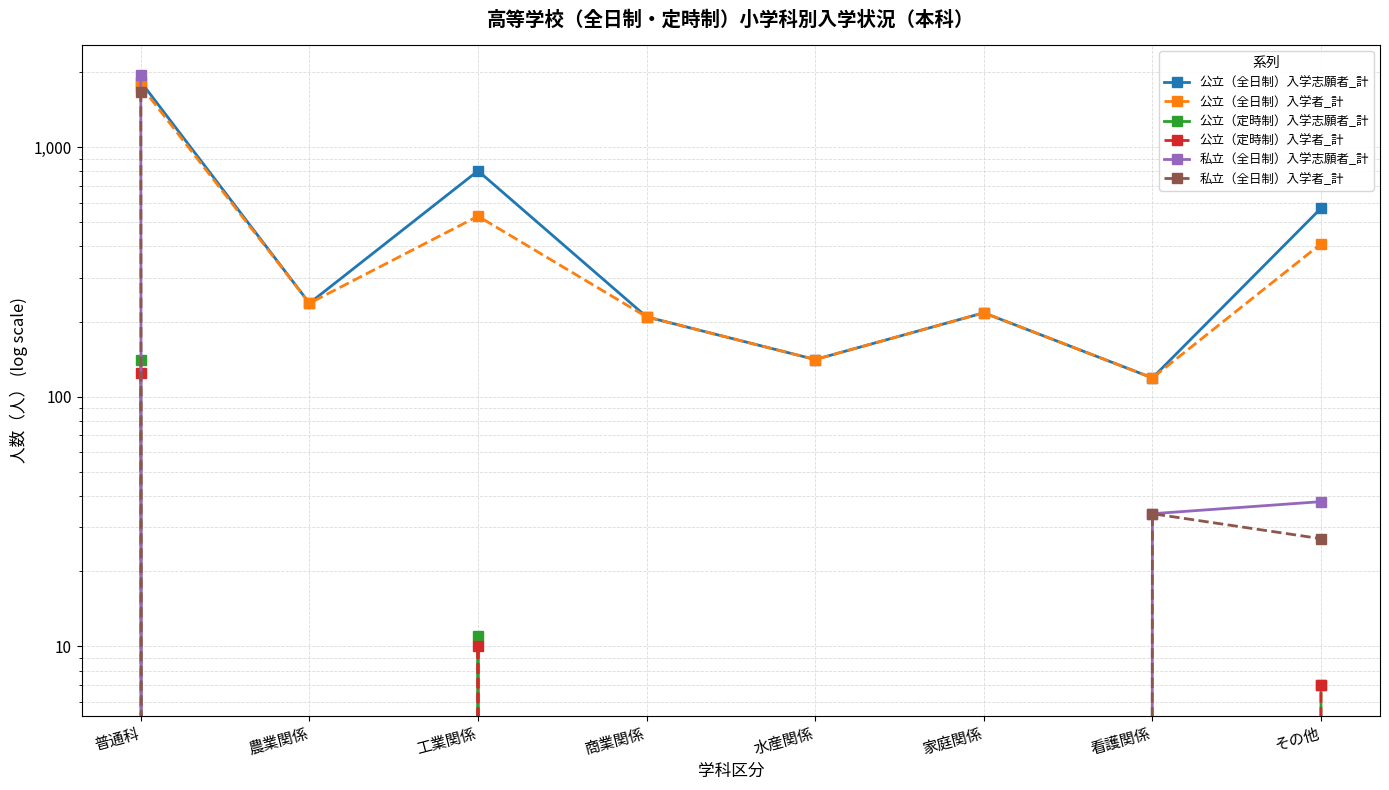

True or false: 公立（定時制）入学志願者_計 and 公立（定時制）入学者_計 cross at least once.

False